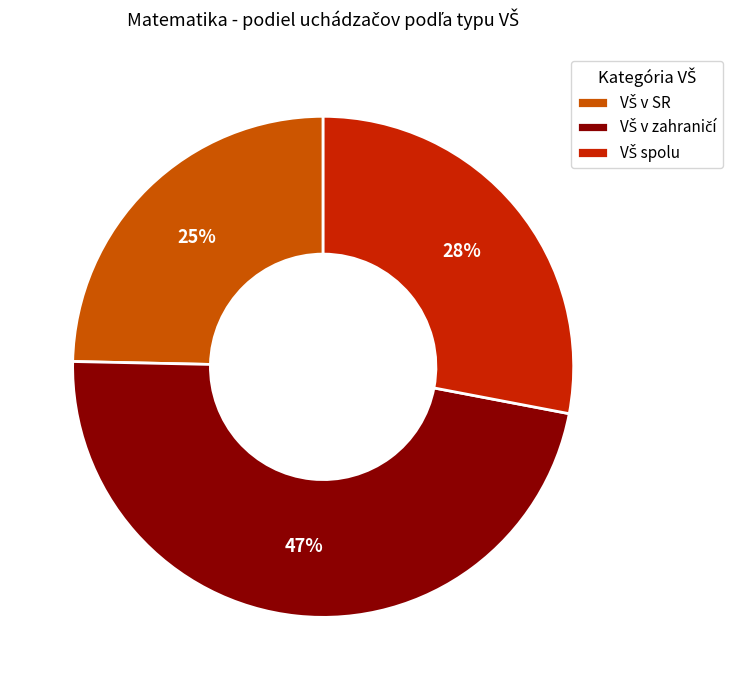

To the nearest percent, what is the average slice percentage?

33%